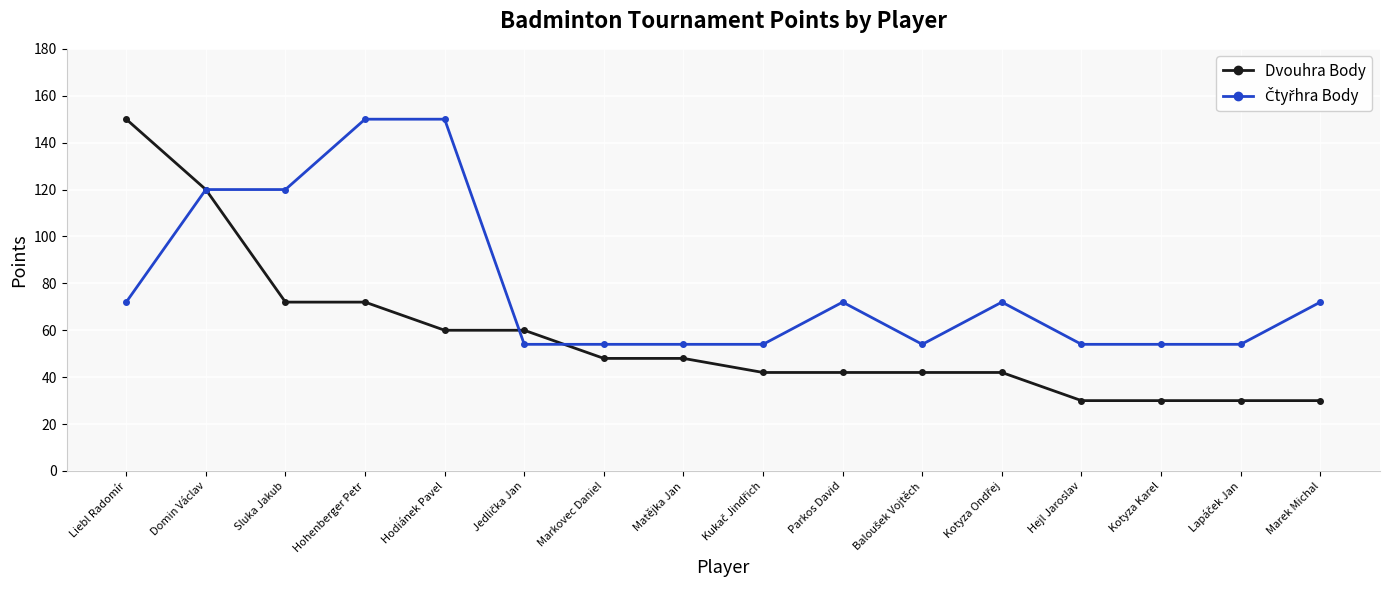

Is it true that Dvouhra Body equals 60 at Hodiánek Pavel?

True